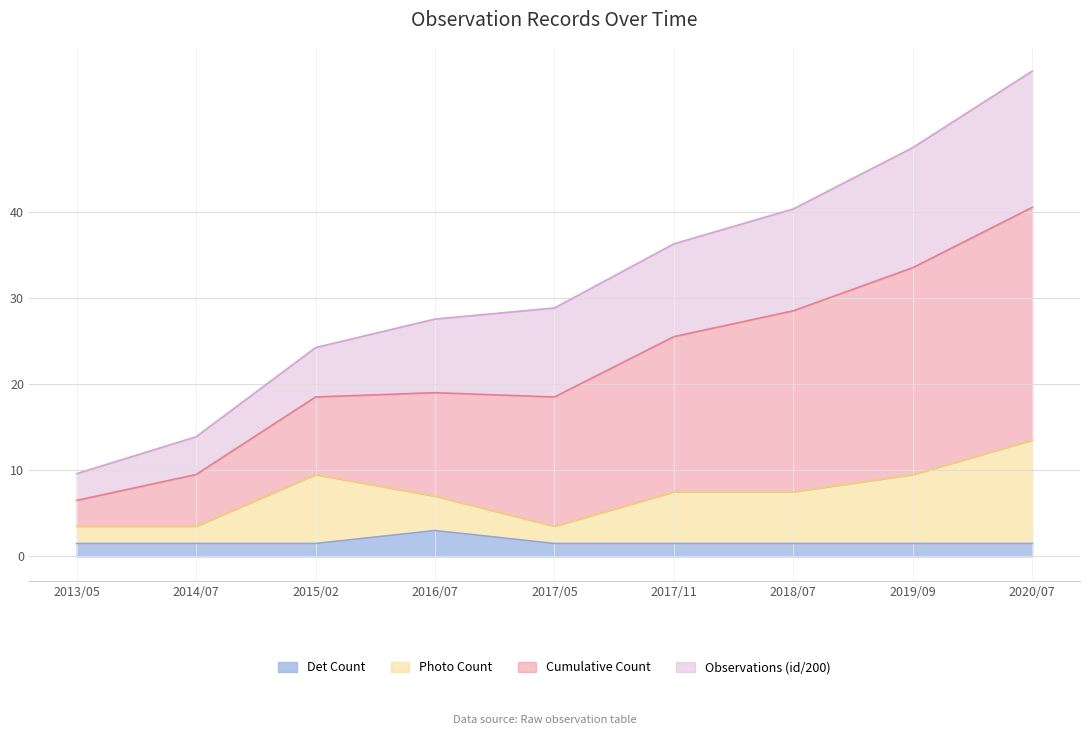

What is the maximum value for Det Count?

3.0